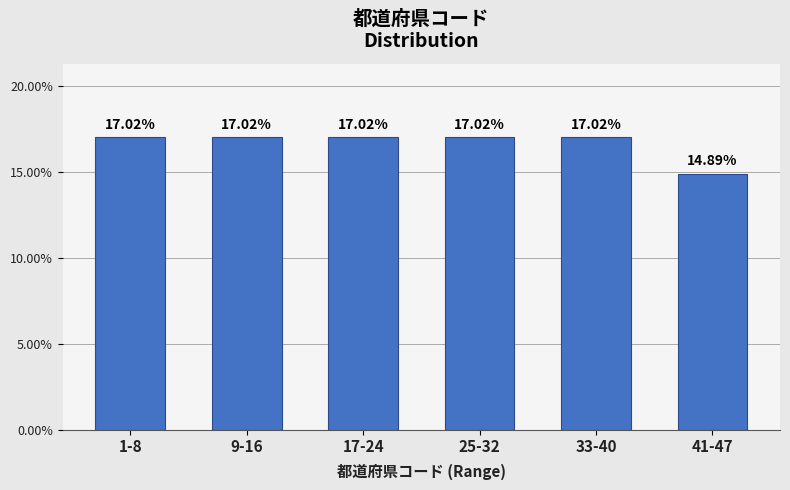

What is the average value?

16.7